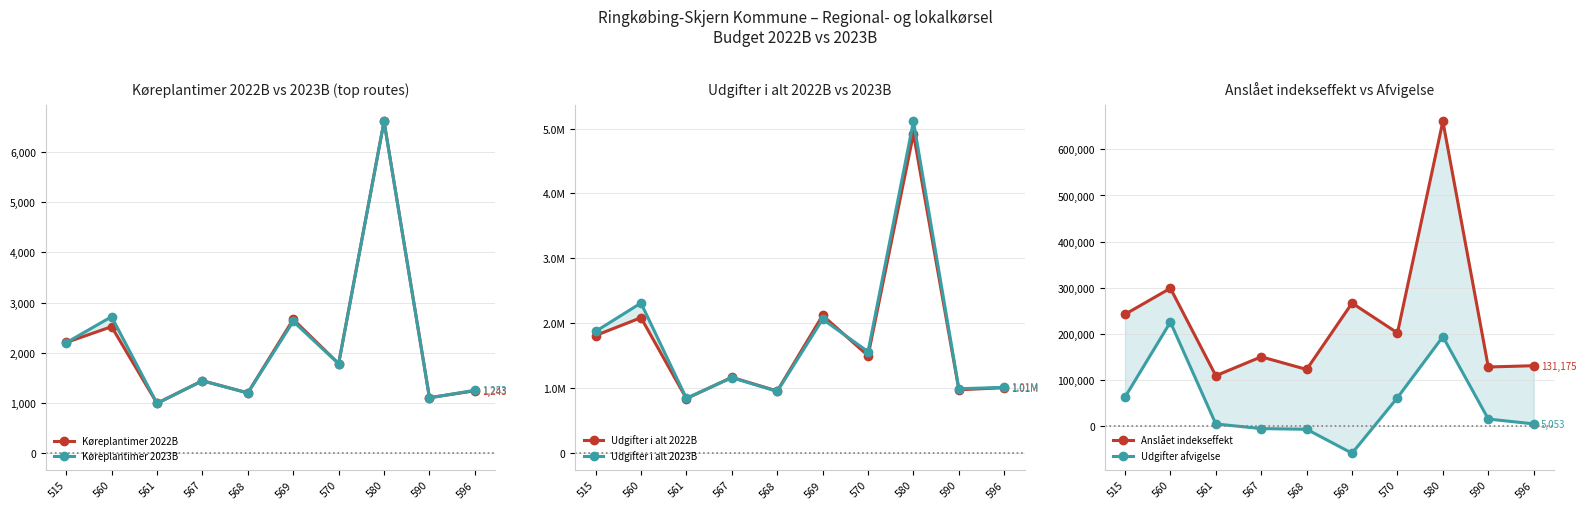

What is the difference between the maximum and minimum values in the Anslået indekseffekt series?

551414.0